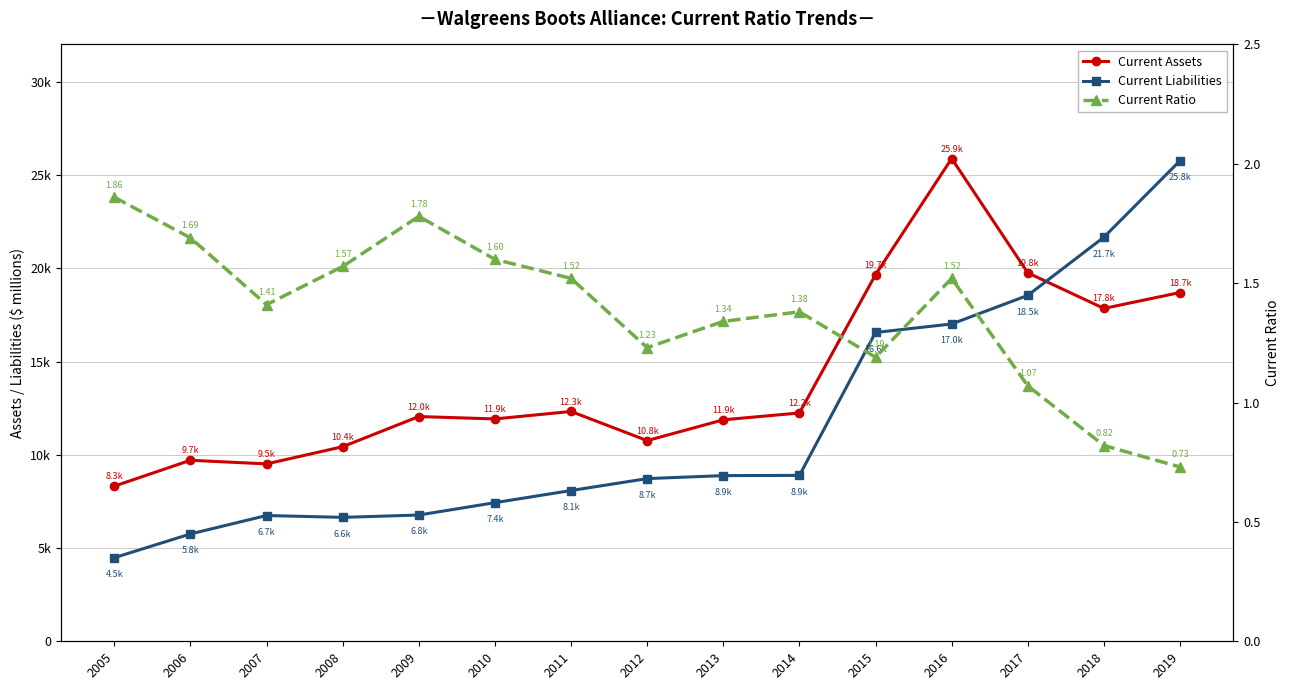

Where is the first local maximum for Current Liabilities?

2007